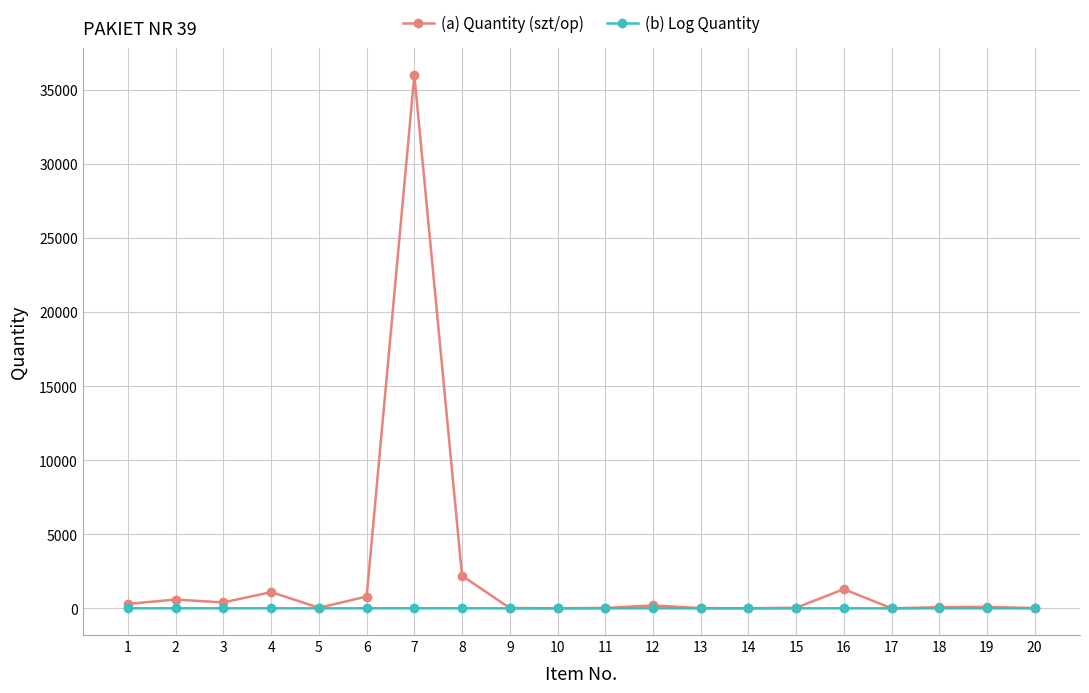

Which series has the widest spread of values?

(a) Quantity (szt/op)